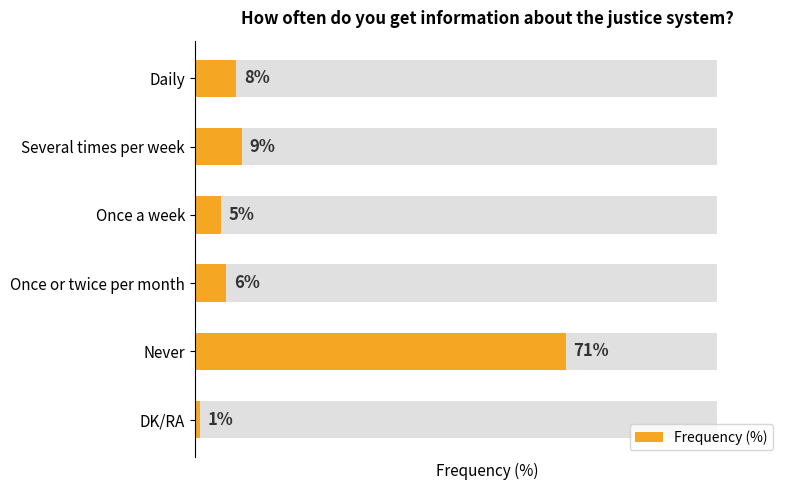

Count the number of values greater than 8.

2